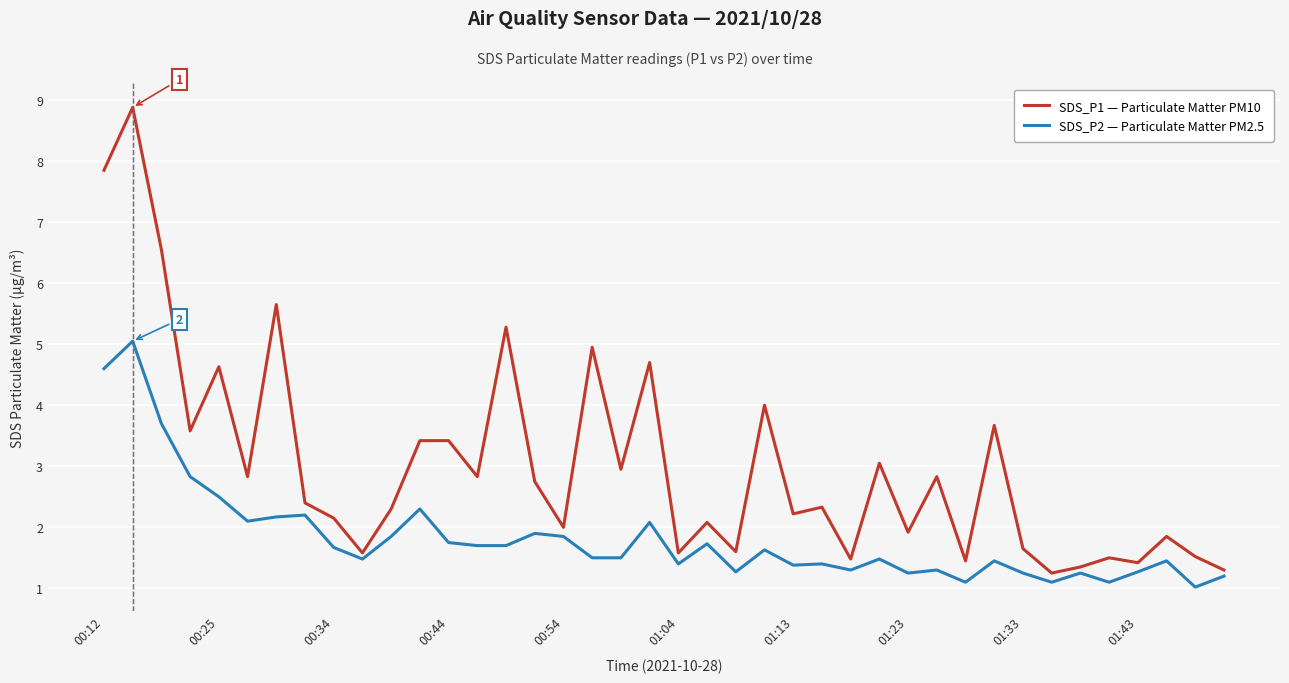

Is this an area chart (filled region under the line)?

No